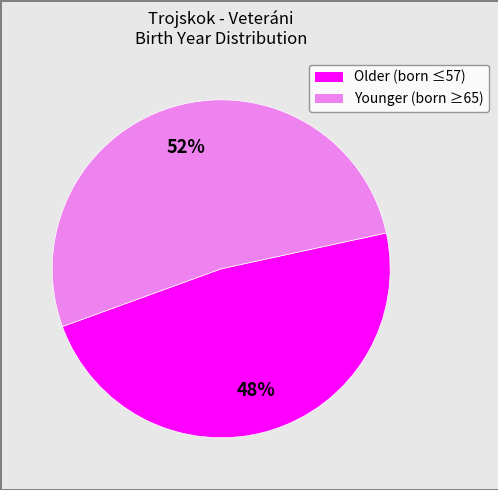

Does any single category account for the majority?

Yes